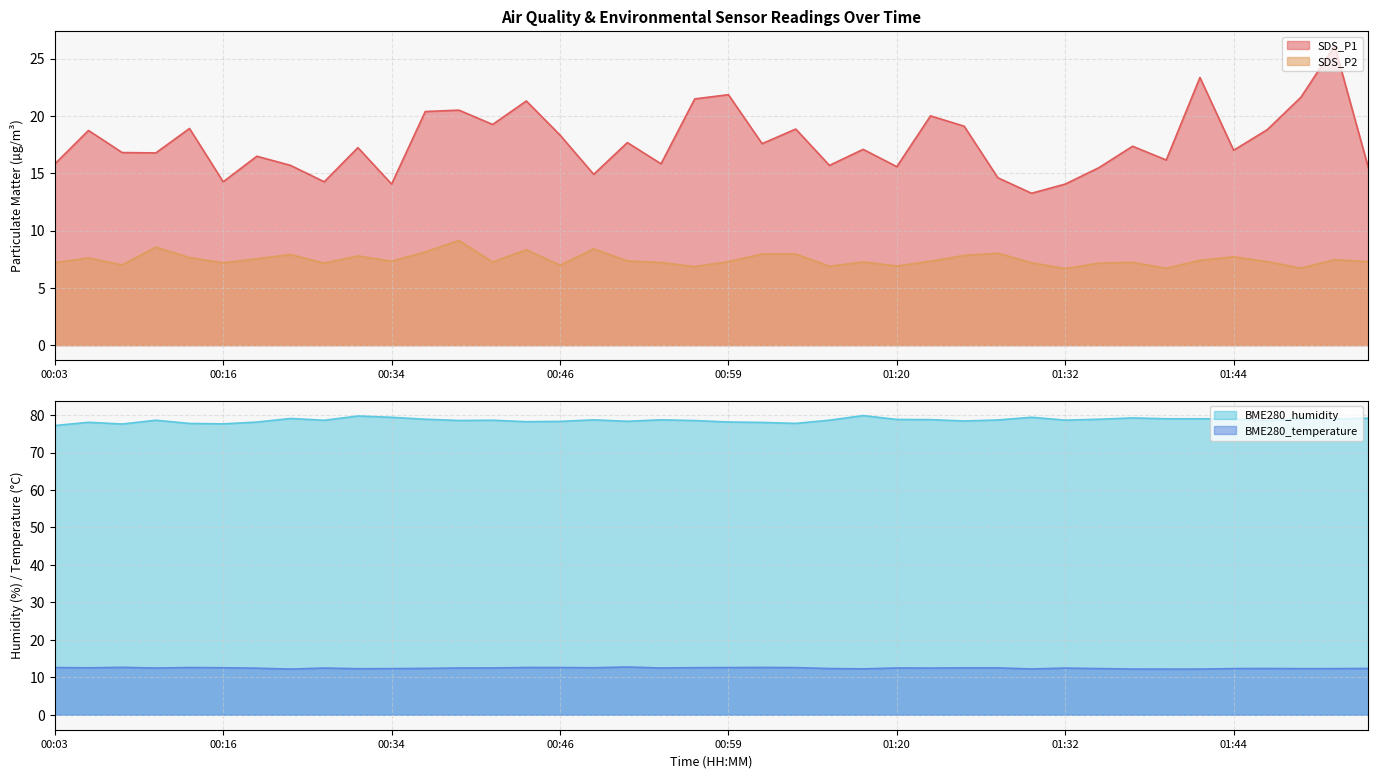

What is the sum of the BME280_temperature values at 01:15 and 01:37?

24.5